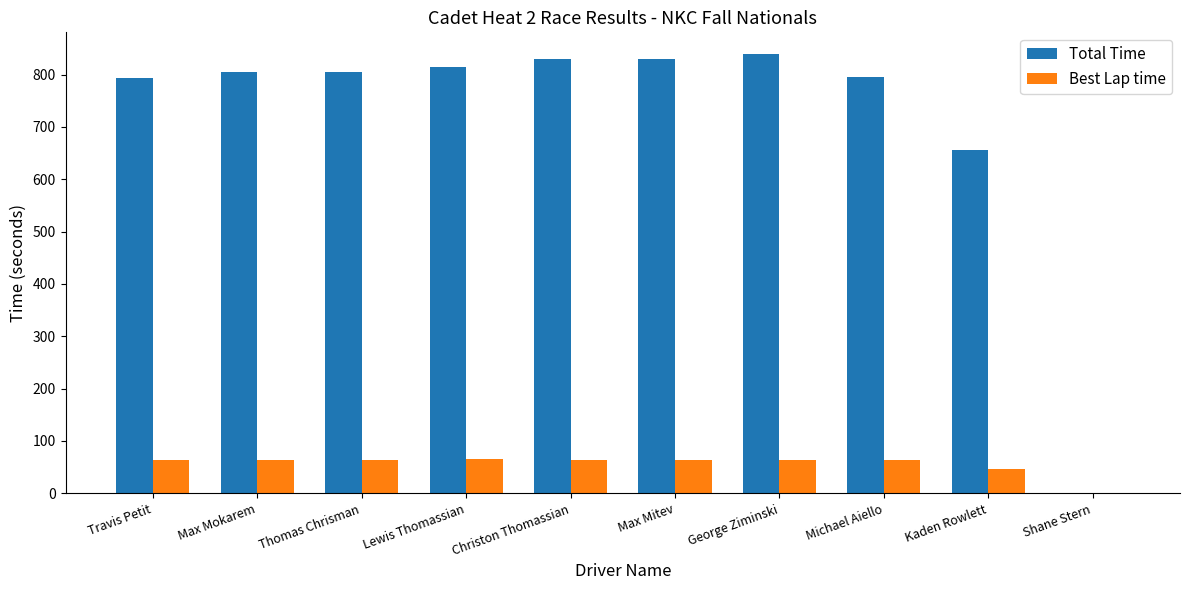

Which series changed the most between Travis Petit and Shane Stern?

Total Time